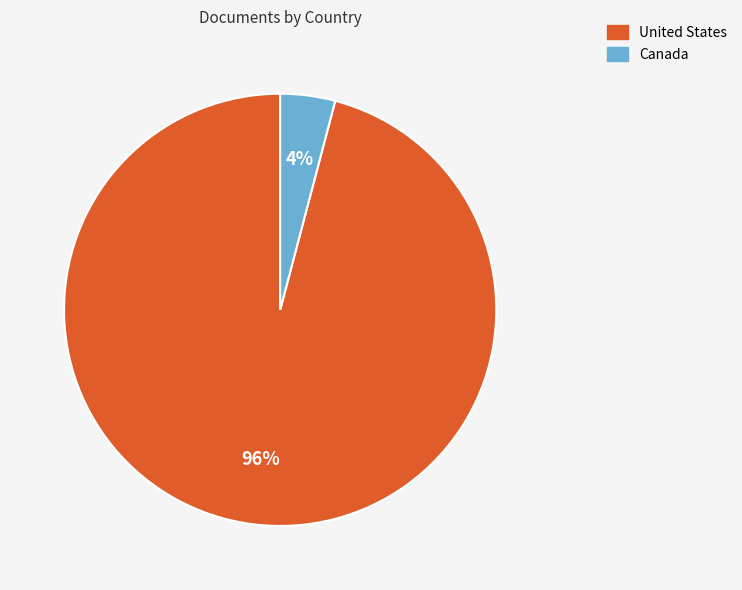

True or false: Canada accounts for 4% of the total.

True